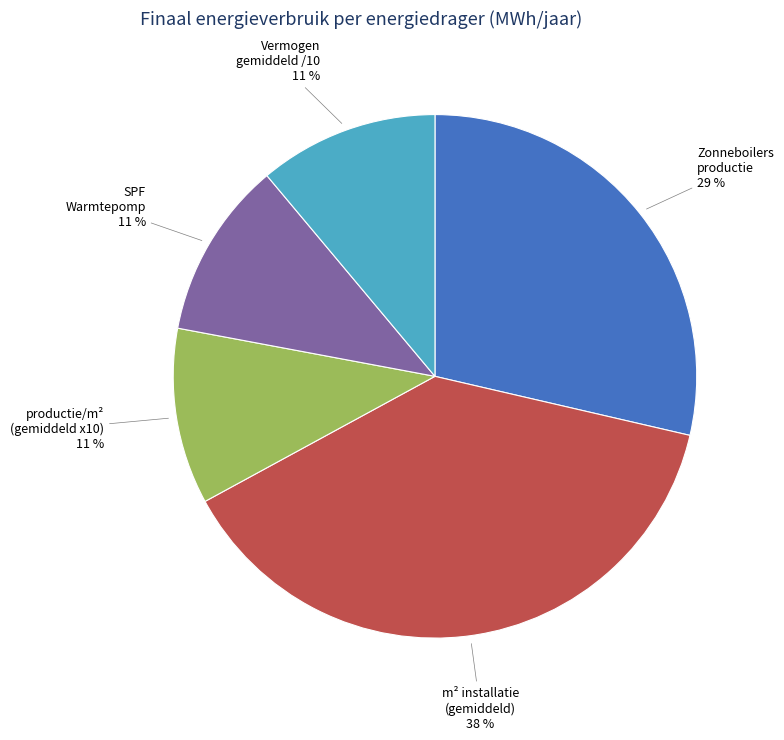

What is the largest slice in the pie chart?

m² installatie (gemiddeld)